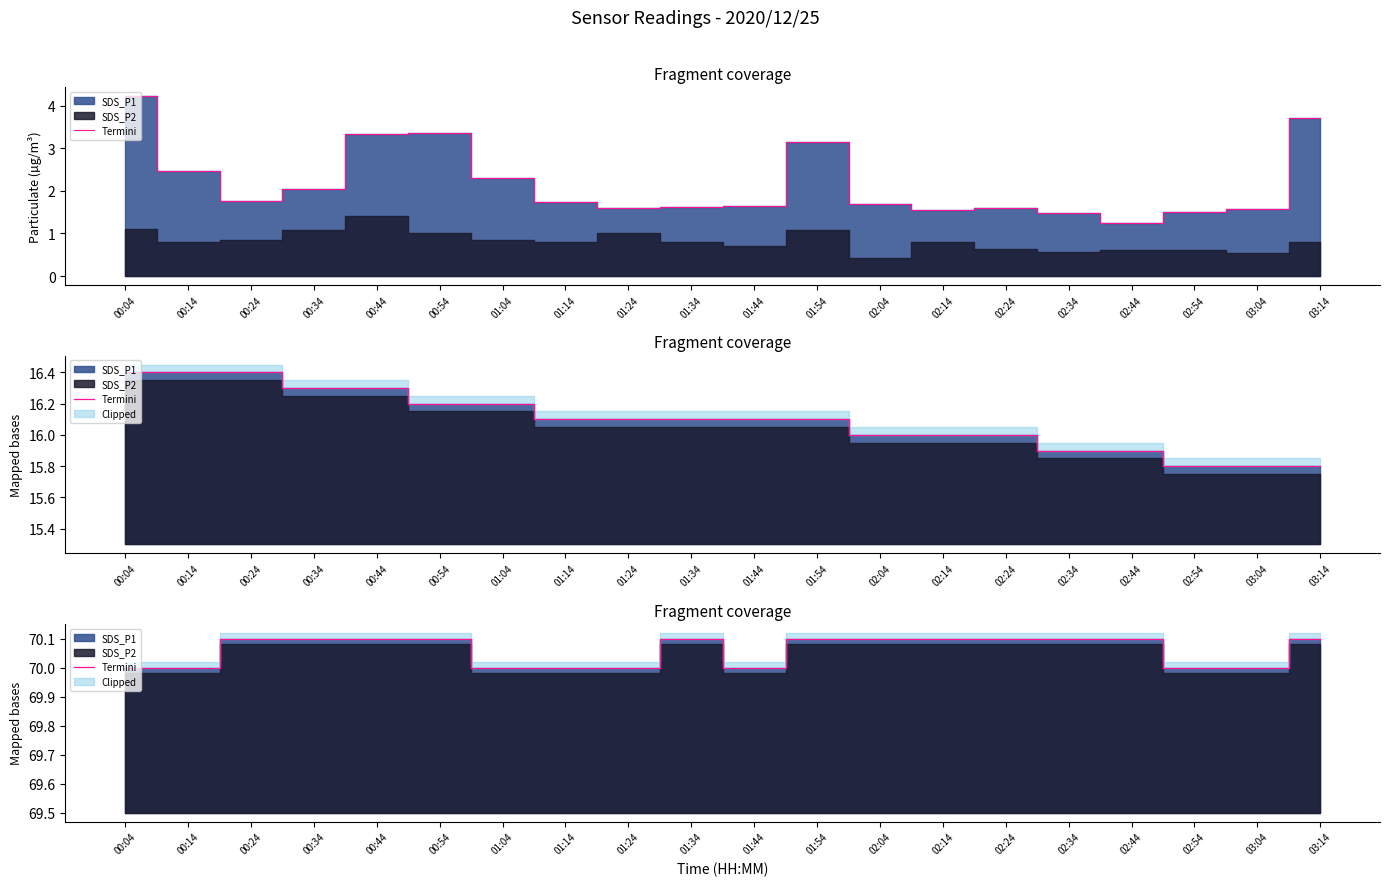

What position from the right is 01:44?

10